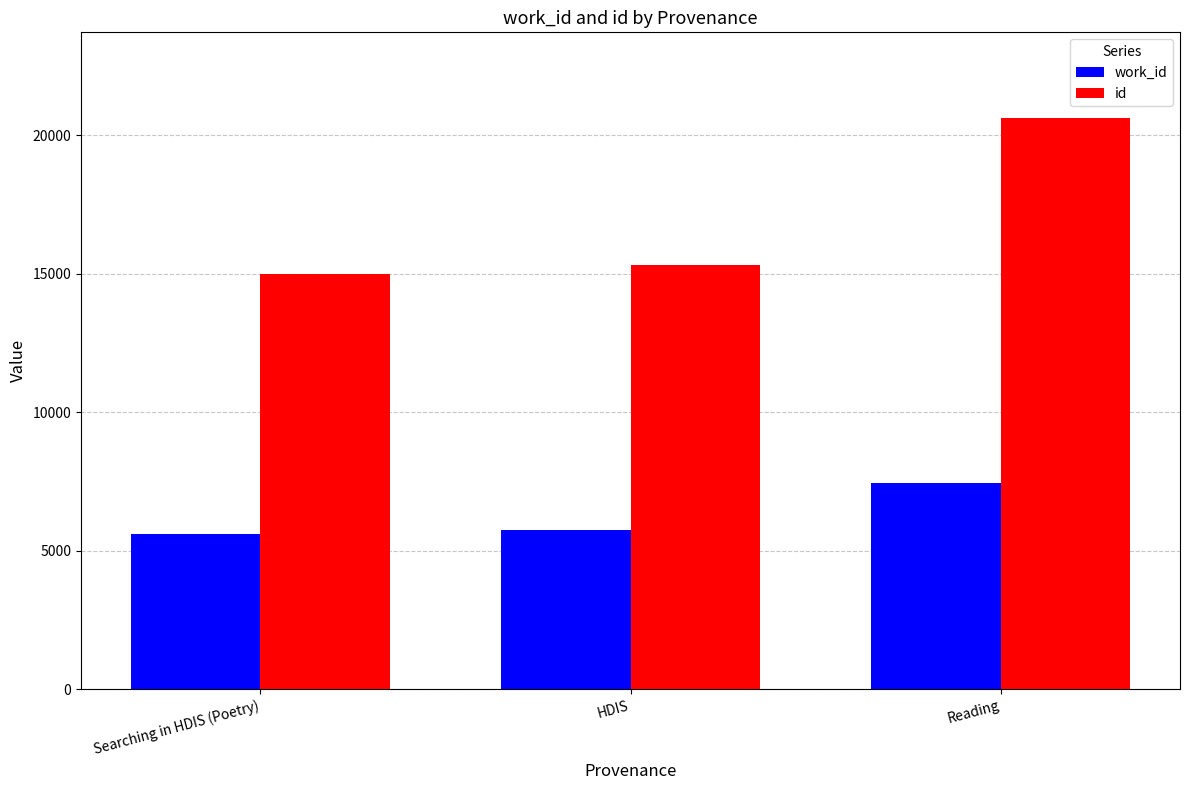

Rank the series by their average value, from lowest to highest.

work_id, id